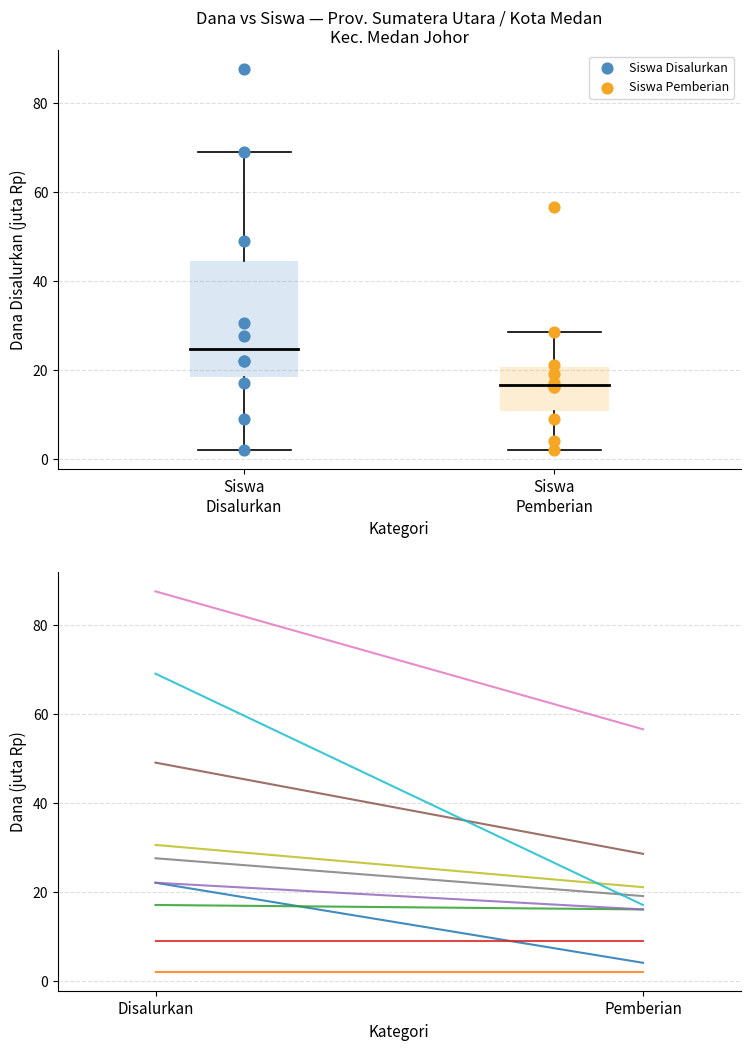

Which series has the widest spread of Y values?

Siswa Disalurkan